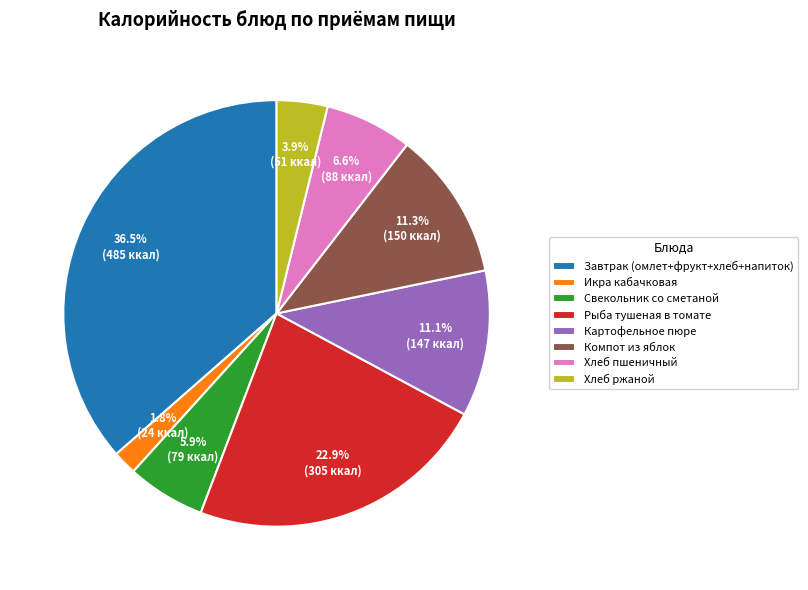

To the nearest percent, what portion does Хлеб пшеничный represent?

7%